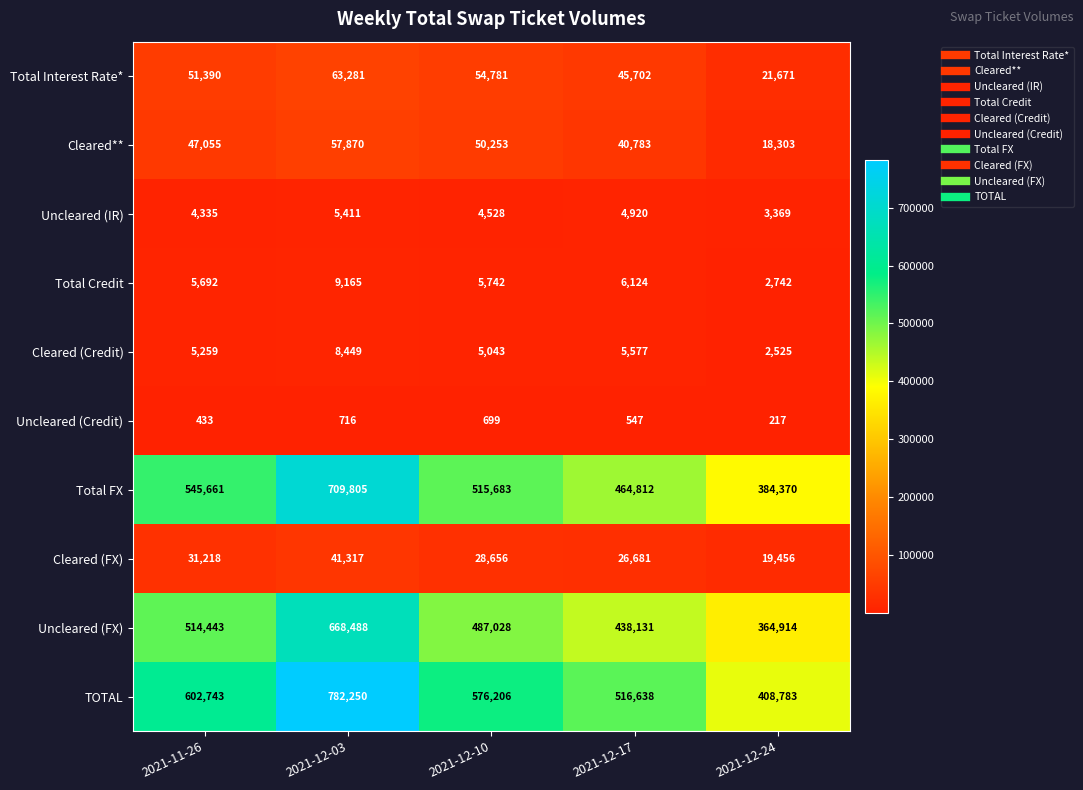

What is the minimum value shown in the chart?

217